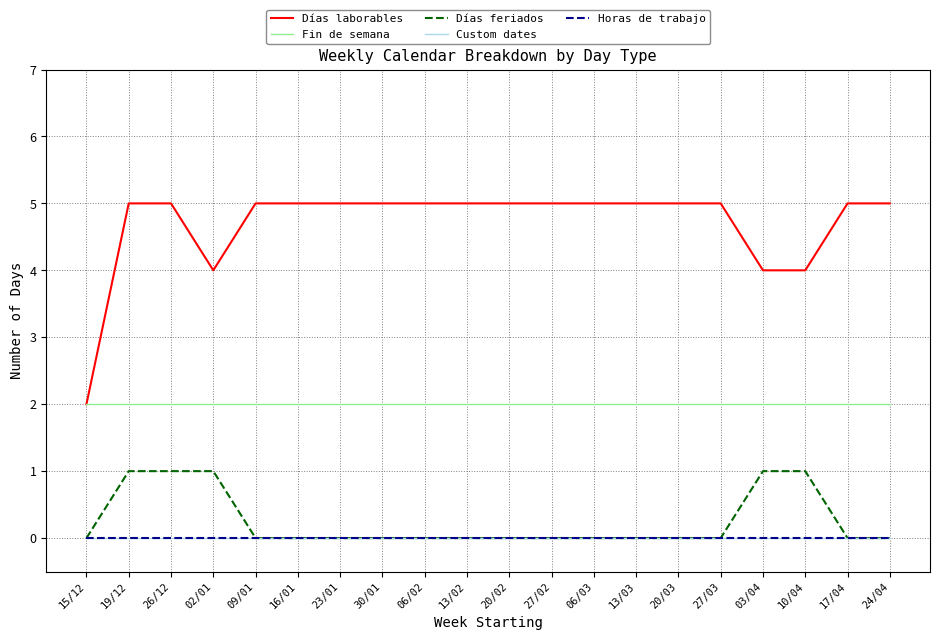

What is the lowest value of the Días laborables series?

2